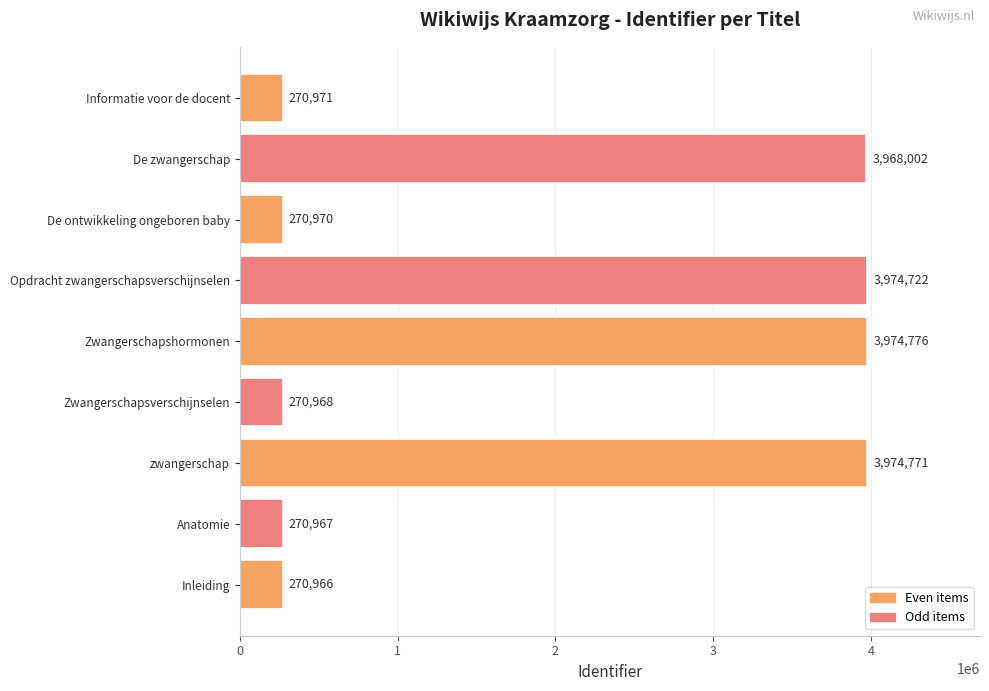

What is the change in value from Anatomie to Zwangerschapsverschijnselen?

+1